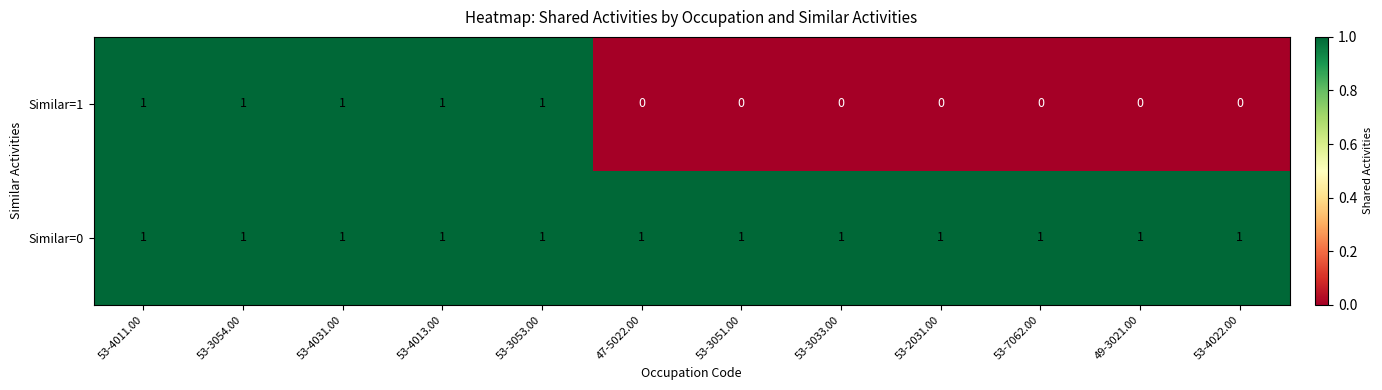

Reading right to left, transcribe all the data shown in this chart.

Similar=1: 0	0	0	0	0	0	0	1	1	1	1	1
Similar=0: 1	1	1	1	1	1	1	1	1	1	1	1